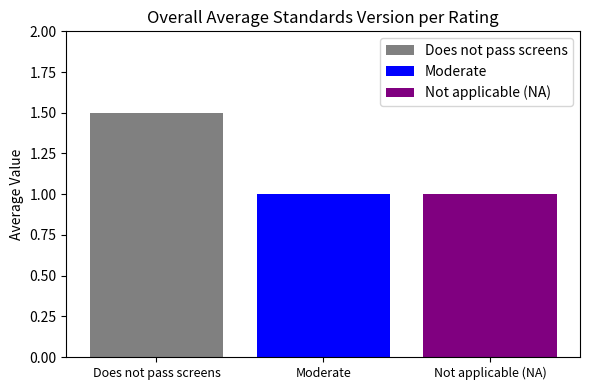

What is the smallest value displayed?

1.0